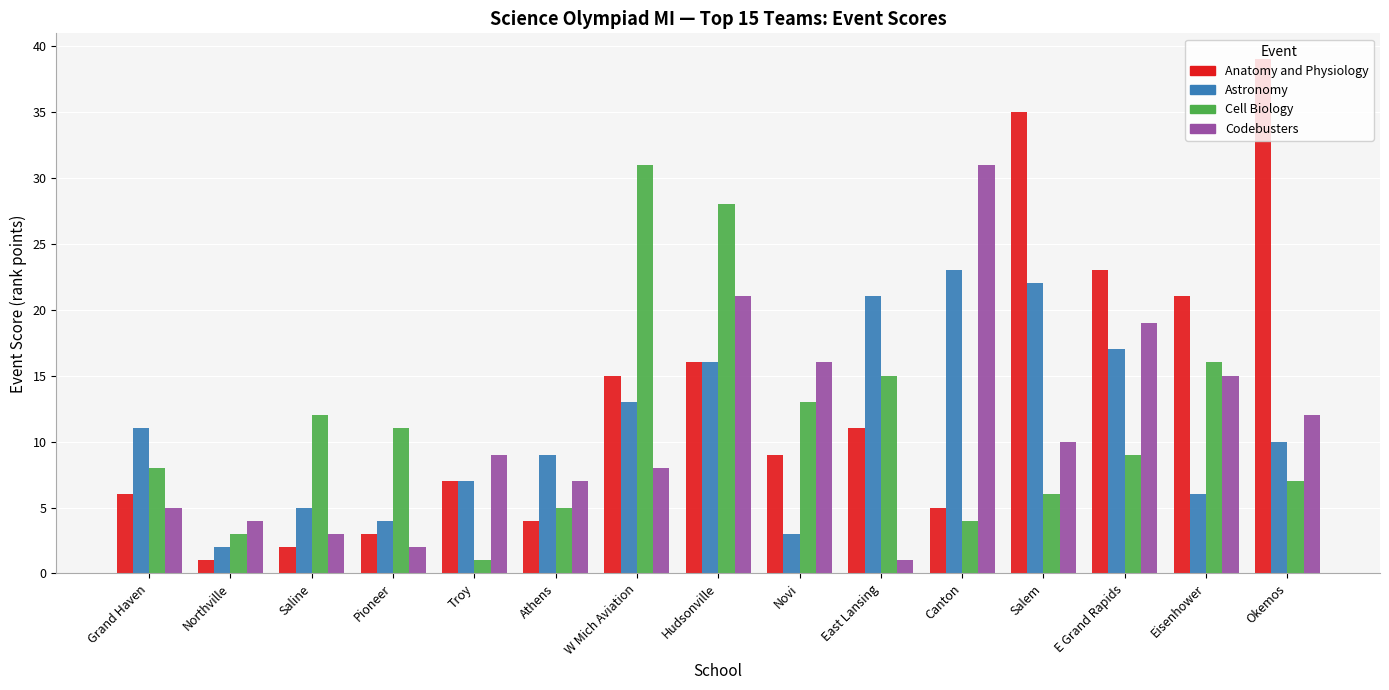

Read the Codebusters value at Eisenhower.

15